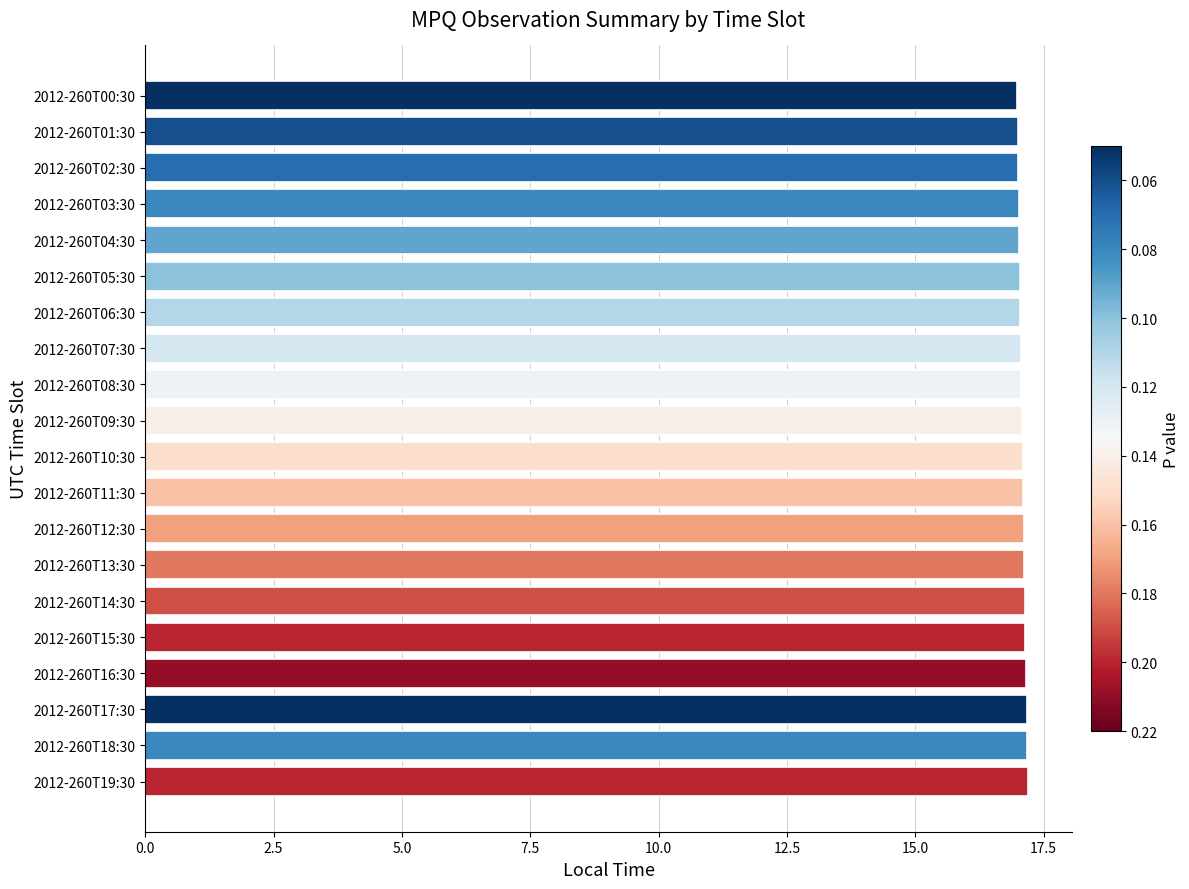

What is the minimum value shown in the chart?

17.0